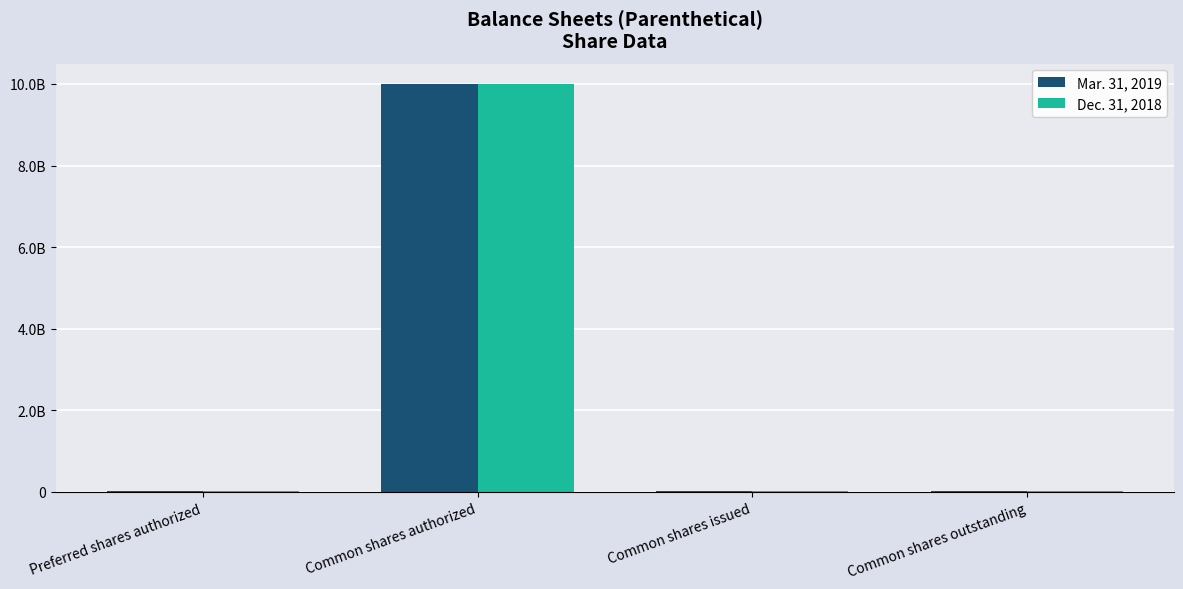

What is the difference between the maximum and second lowest values in the Dec. 31, 2018 series?

9979610000